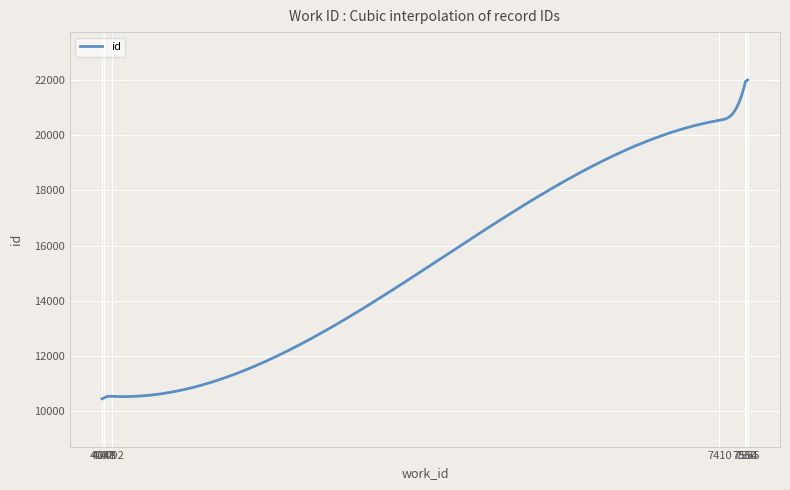

True or false: the data has more than 0 interior local peaks.

True